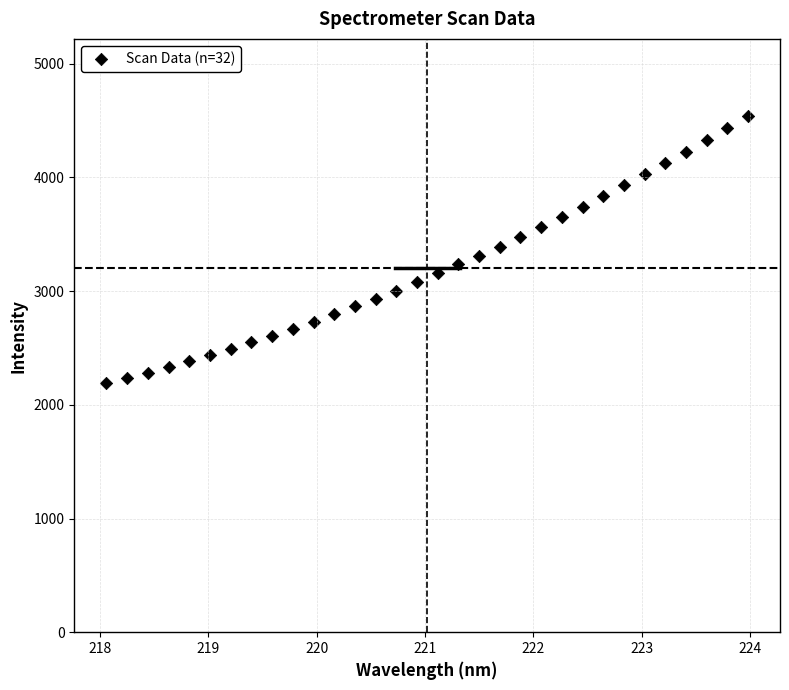

What is the range of X values (max minus min)?

5.9